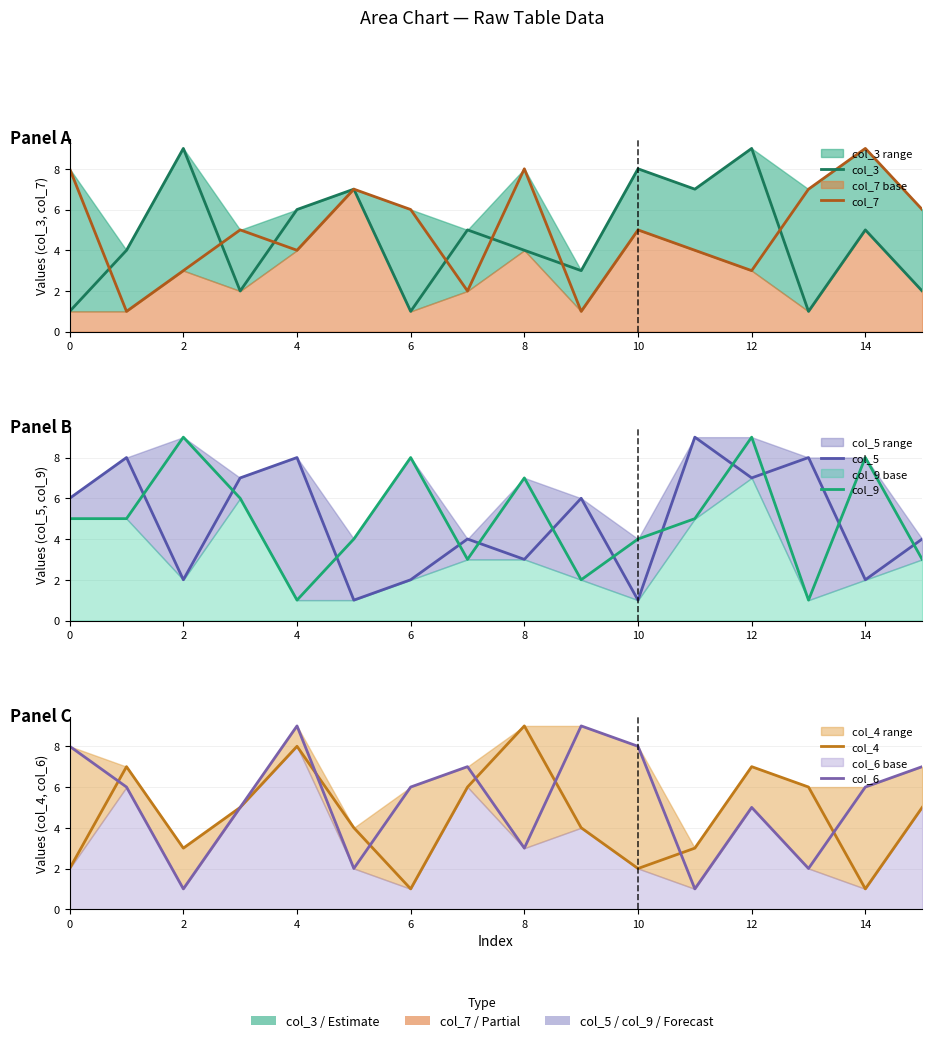

How many data points does each series have?

16